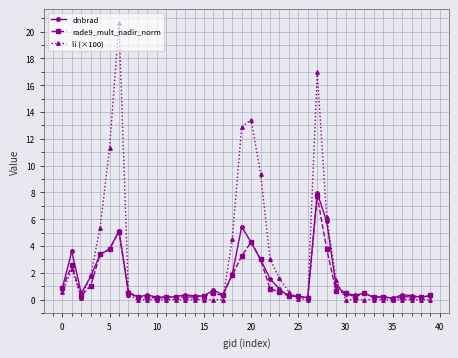

True or false: rade9_mult_nadir_norm has more than 0 interior local peaks.

True